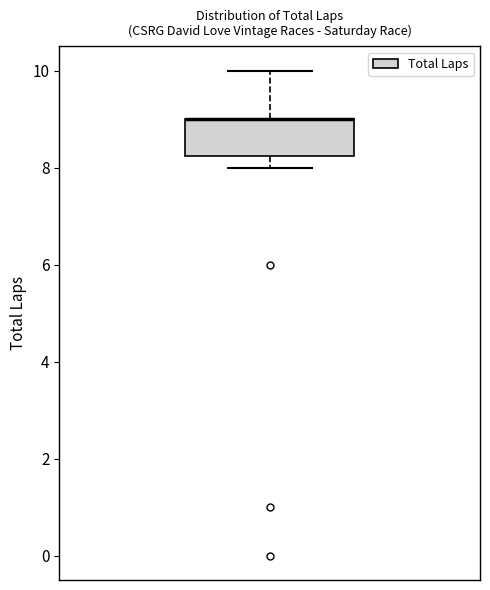

Read this box plot against the y-axis: the position of the median line, the range covered by the box, and the ends of both whiskers. The values are not printed on the chart, so give them approximately, as read against the axis.

median 9.0 (drawn on the box's upper edge), box 8.2 to 9.0, whiskers 8.0 to 10.0